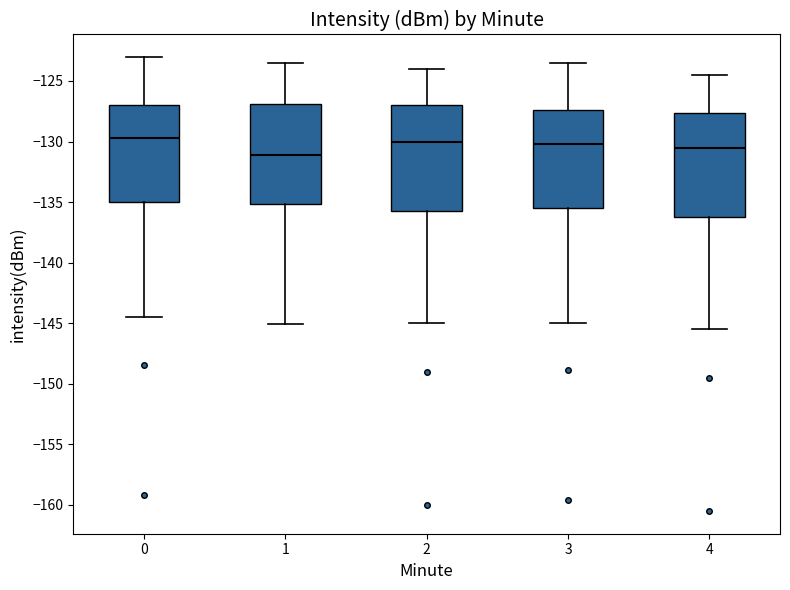

Reading left to right, transcribe this box plot: for each box, give where its median line is, the range the box spans, and where its two whiskers end, as read against the y-axis. The values are not printed on the chart, so give them approximately, as read against the axis.

0: median -129.5, box -135.0 to -127.0, whiskers -144.5 to -123.0
1: median -131.0, box -135.0 to -127.0, whiskers -145.0 to -123.5
2: median -130.0, box -135.5 to -127.0, whiskers -145.0 to -124.0
3: median -130.0, box -135.5 to -127.5, whiskers -145.0 to -123.5
4: median -130.5, box -136.0 to -127.5, whiskers -145.5 to -124.5